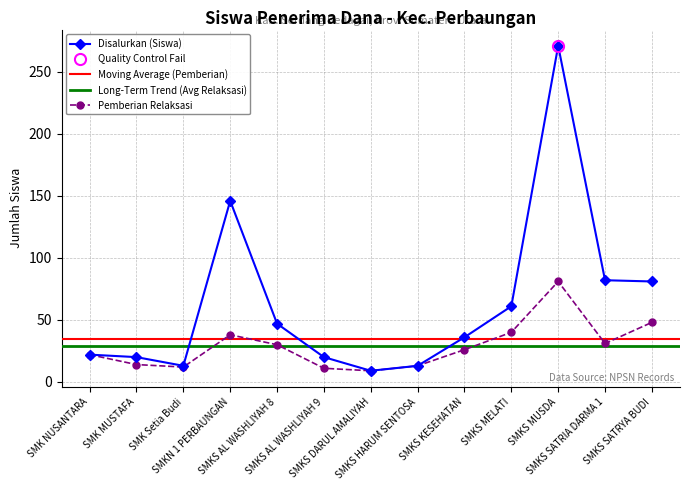

Which label corresponds to the smallest value in the chart?

SMKS DARUL AMALIYAH